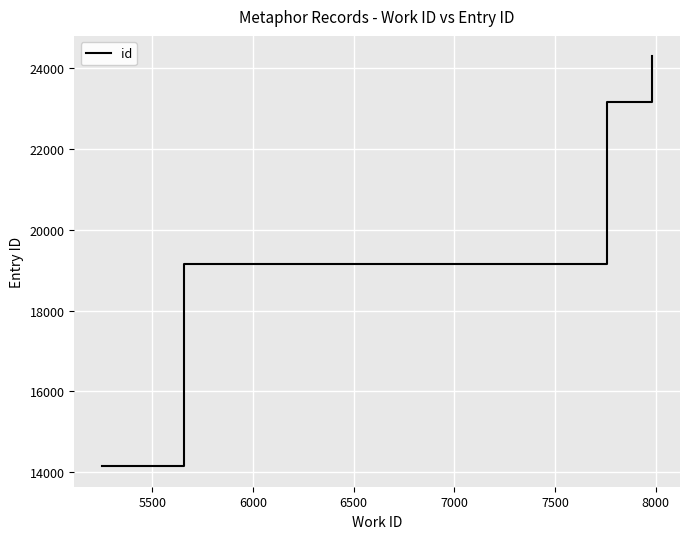

True or false: there are more than 0 points higher than both neighbors.

False